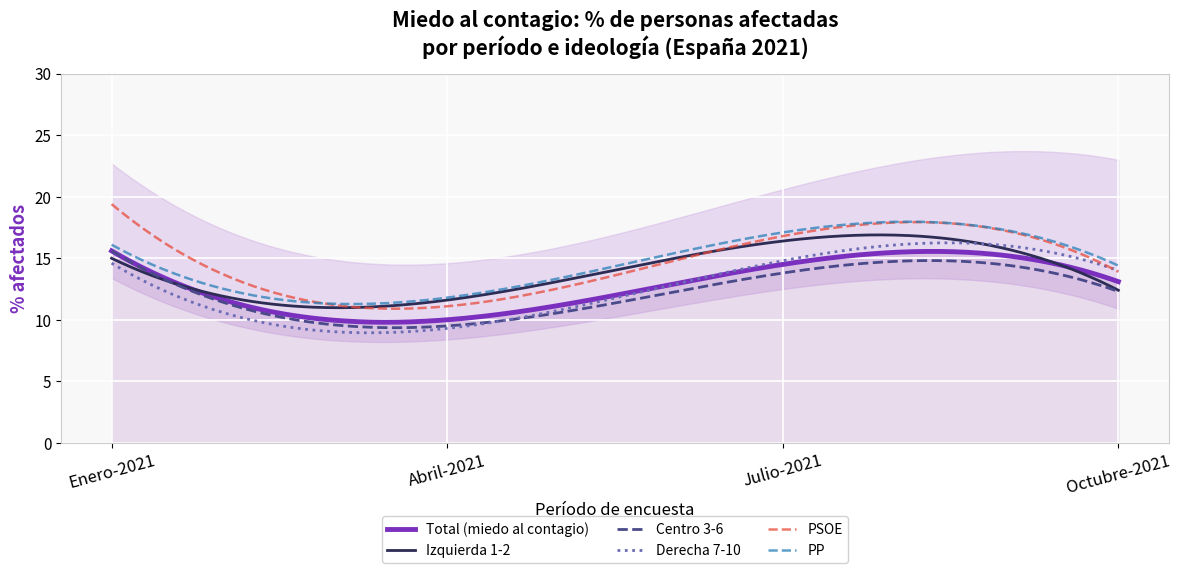

How many values in the PP series are below 16?

2